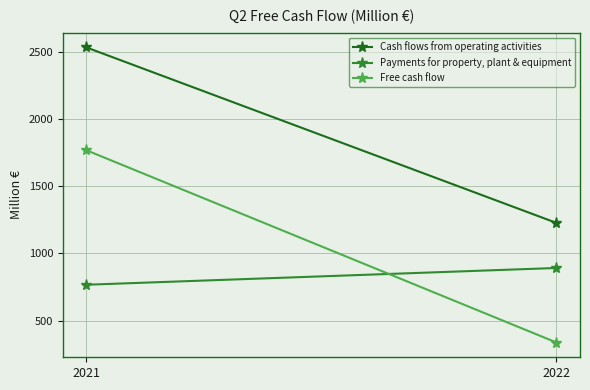

How many lines are shown in the chart?

3